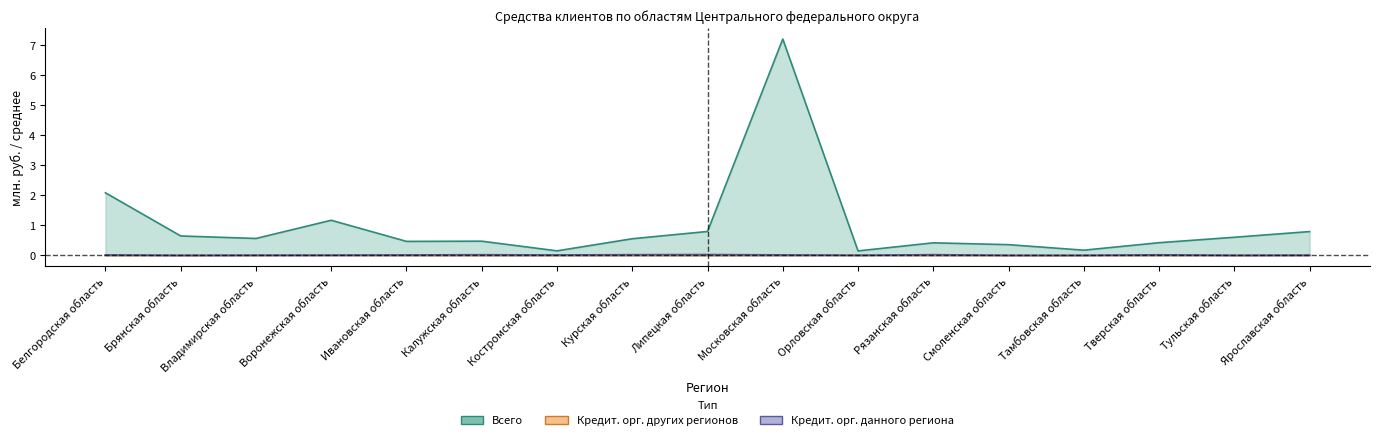

Which series has the widest spread of values?

Всего